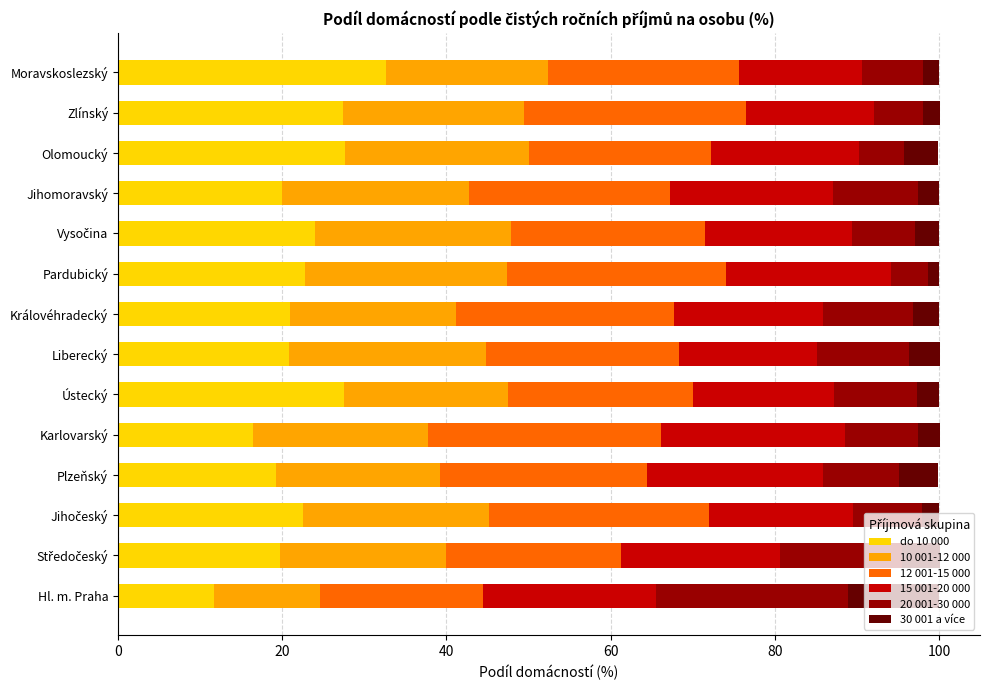

The do 10 000 series shows 17.2 at Ústecký. True or false?

False